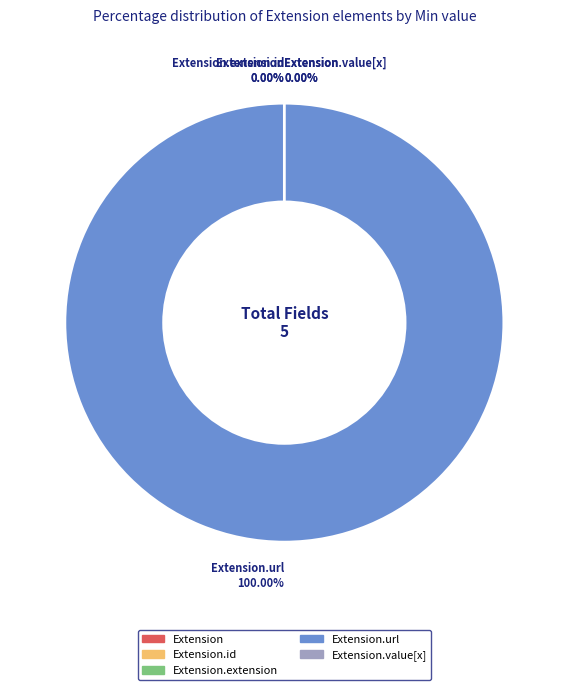

Is it true that Extension.value[x] is 1% of the pie?

False